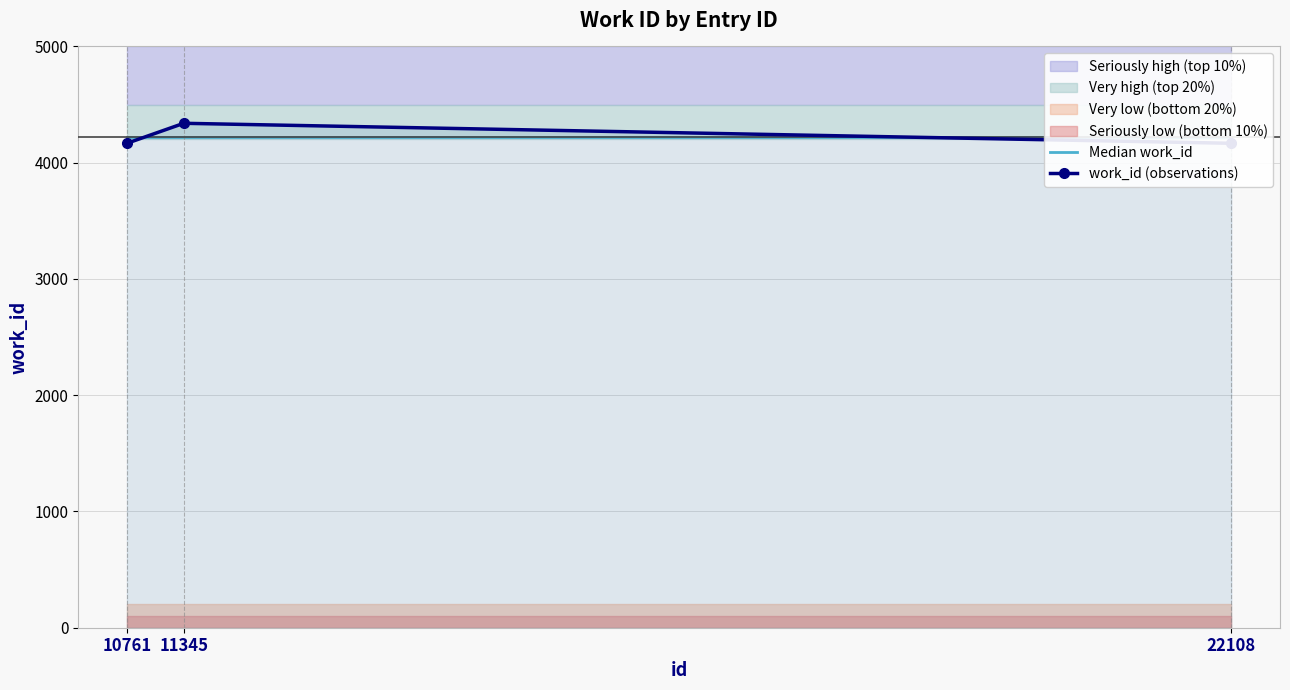

What is the total value across all series at 10761?

8391.3